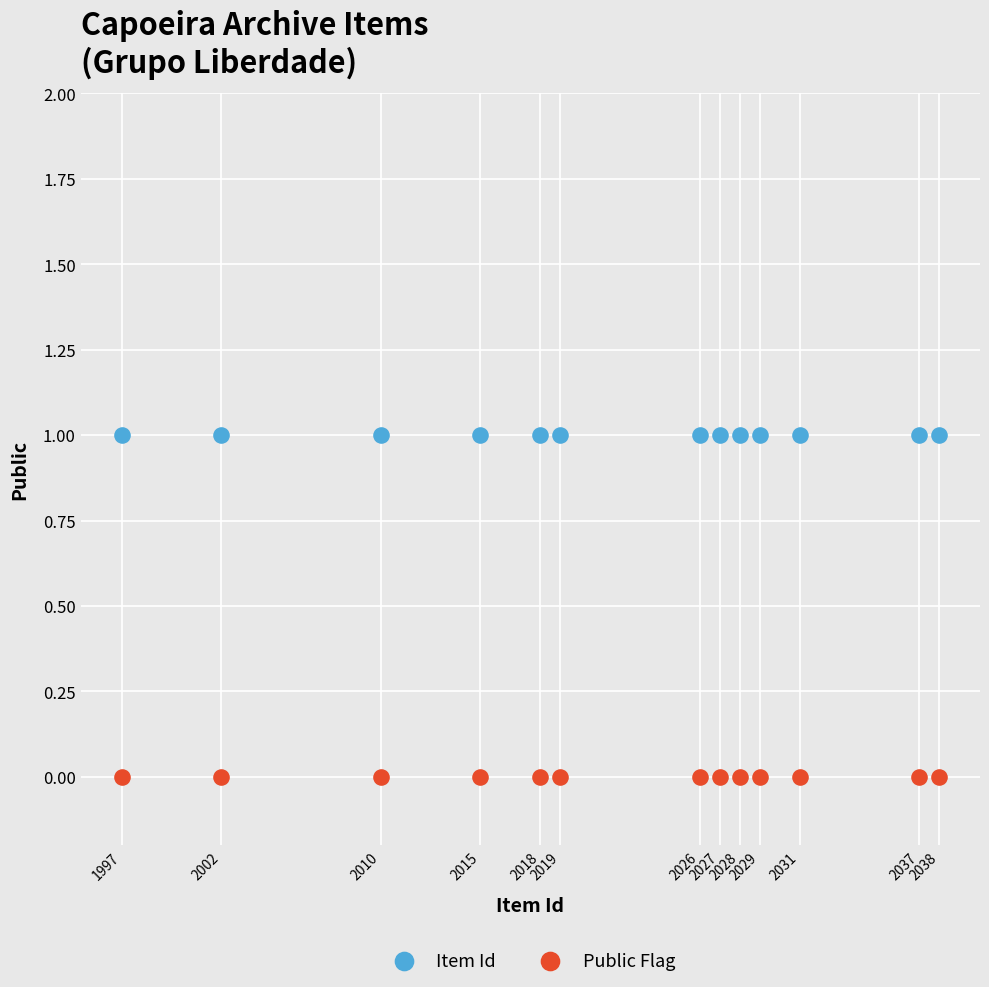

What are all the series names shown in the legend?

Item Id, Public Flag